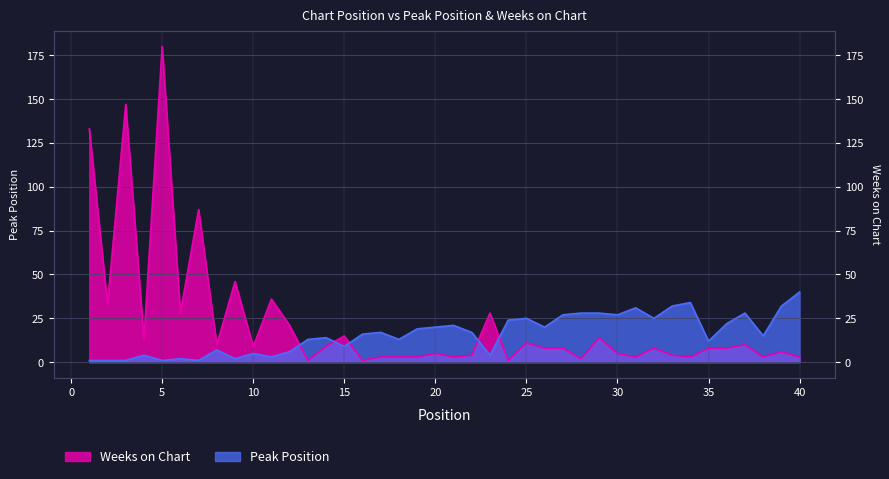

At which category does the chart reach its minimum across all series?

1